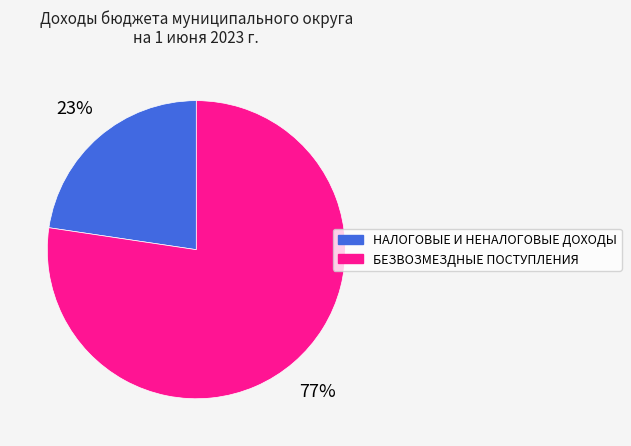

Is it true that НАЛОГОВЫЕ И НЕНАЛОГОВЫЕ ДОХОДЫ is 23% of the pie?

True